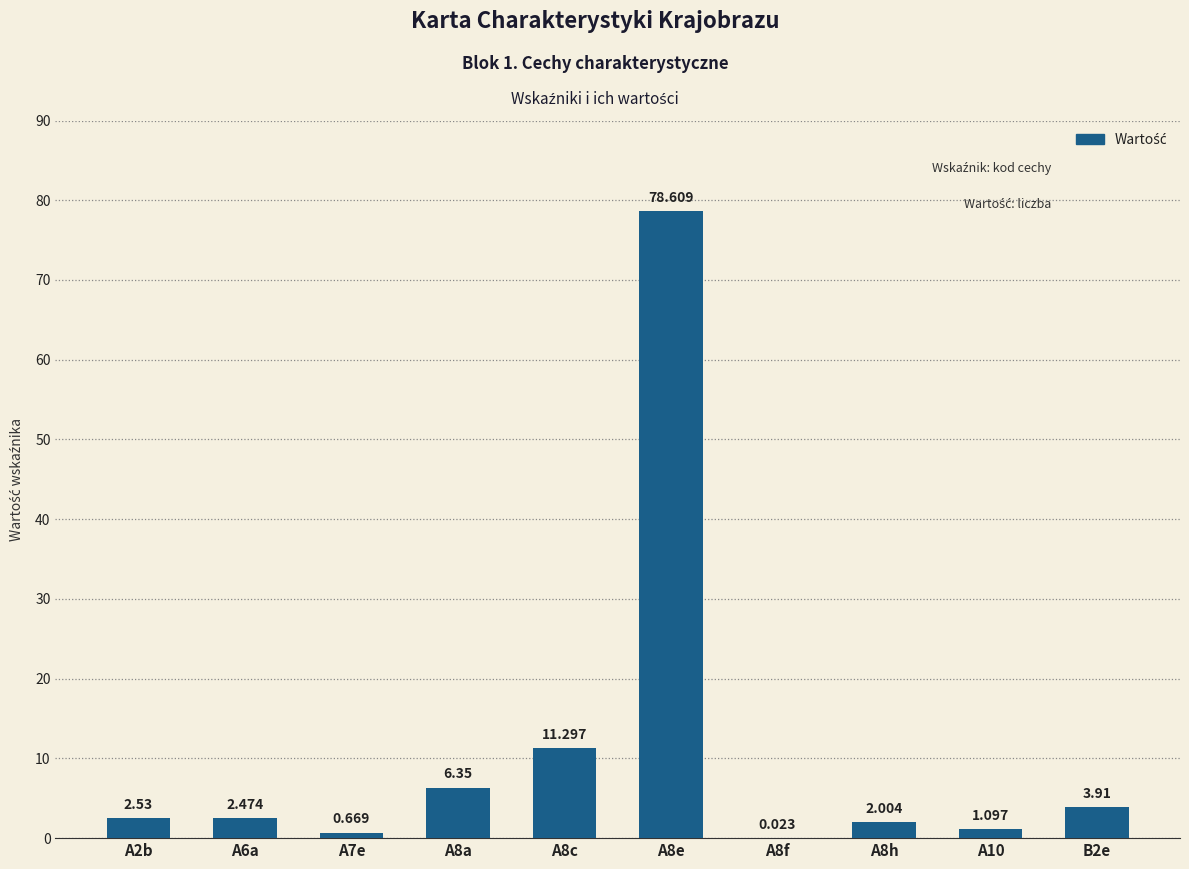

Where is the data nearest to the value 39?

A8c